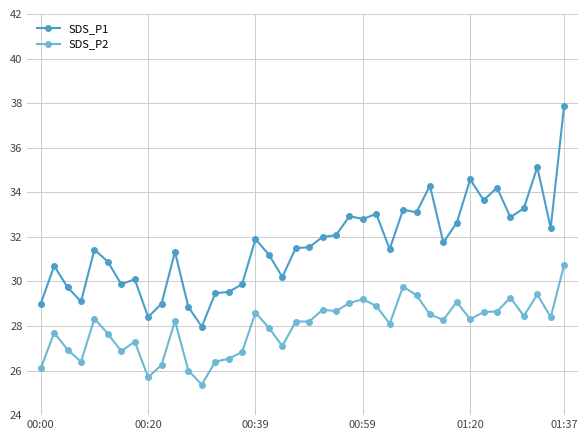

How many values in the SDS_P1 series exceed 31?

25